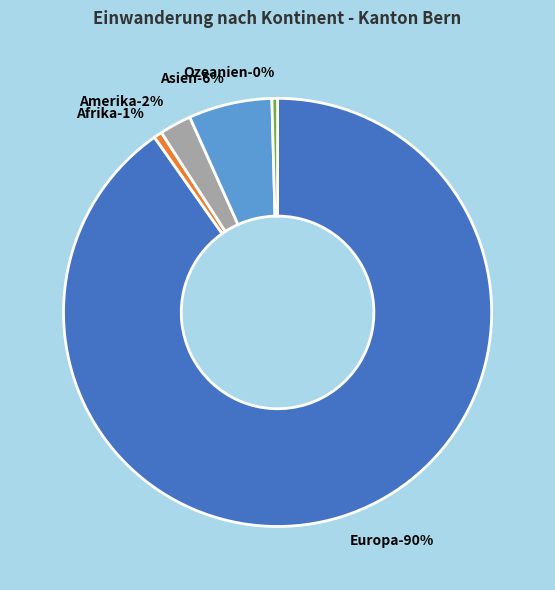

Is the sum of Europa and Afrika greater than half?

Yes